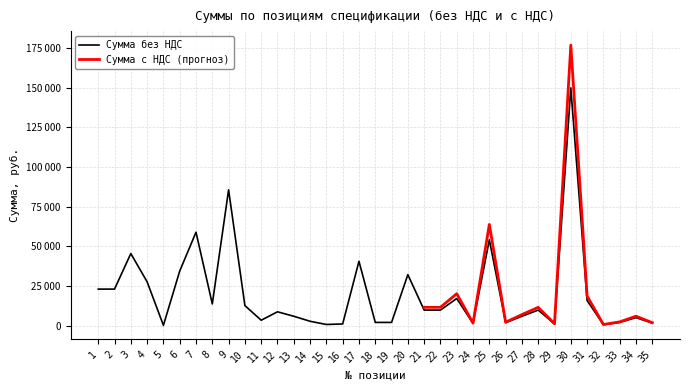

The value at 19 is 1257. True or false?

False